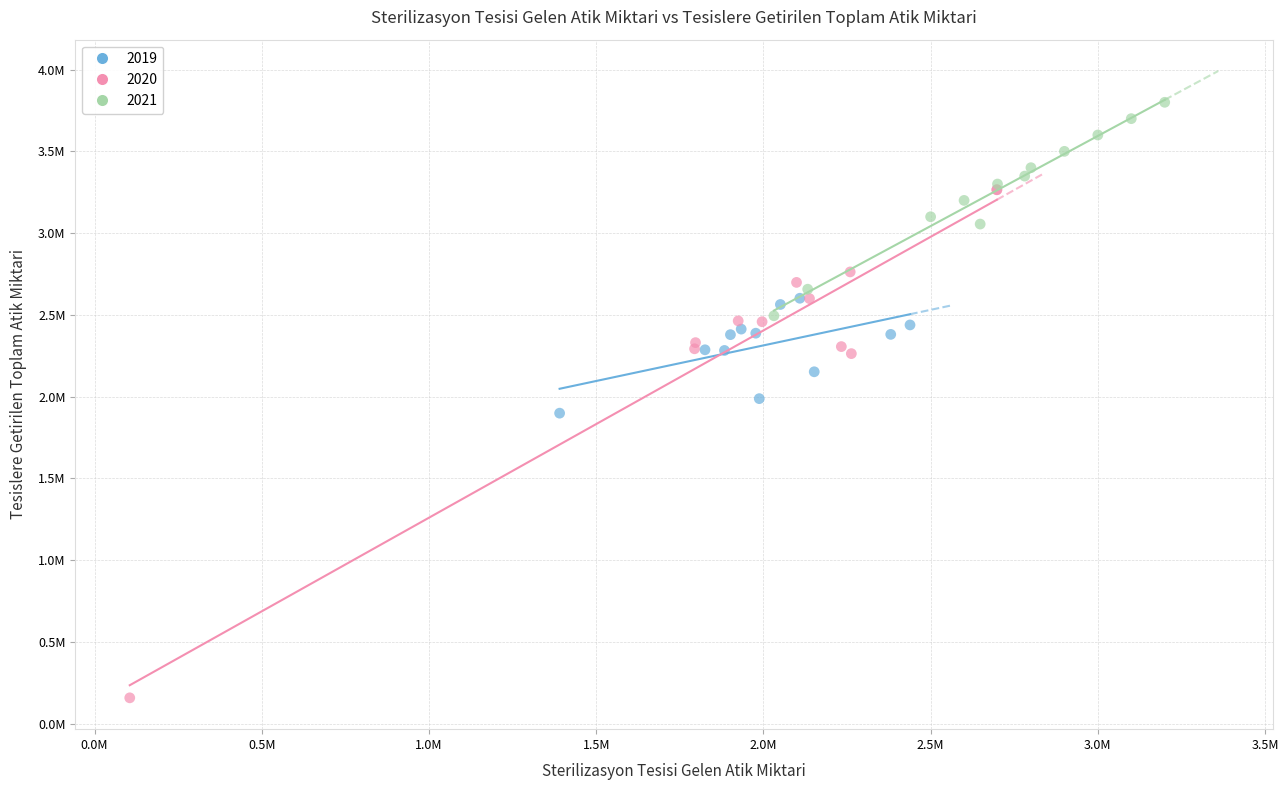

What are all the series names shown in the legend?

2019, 2020, 2021